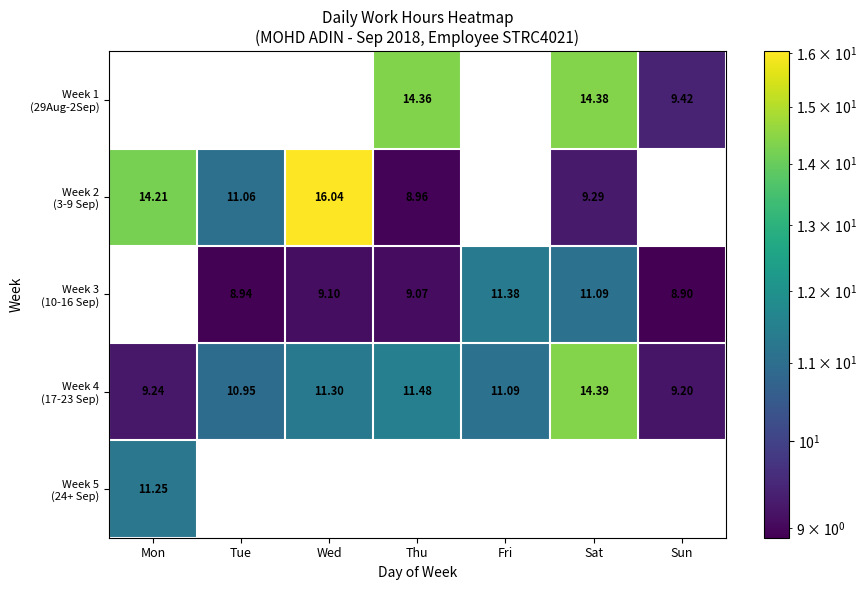

At which category is the sum across all series the highest?

Sat